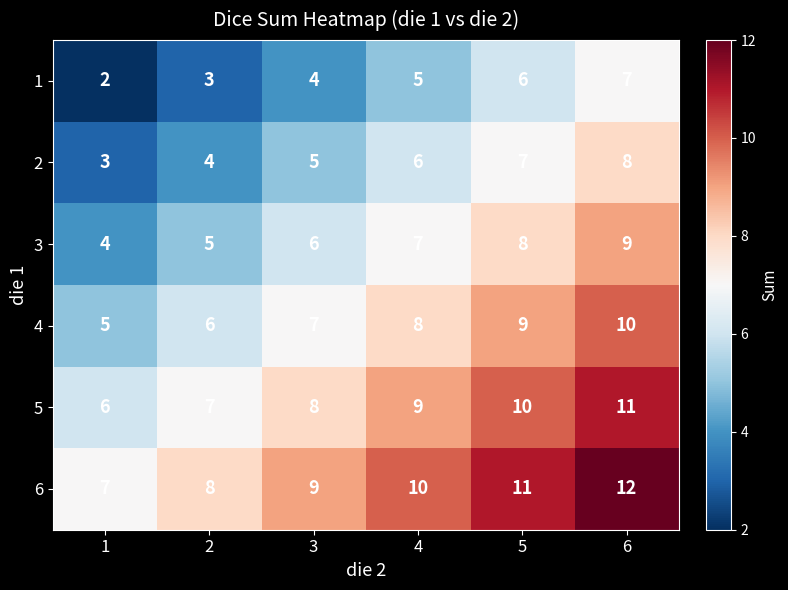

At which category is the sum across all series the highest?

6